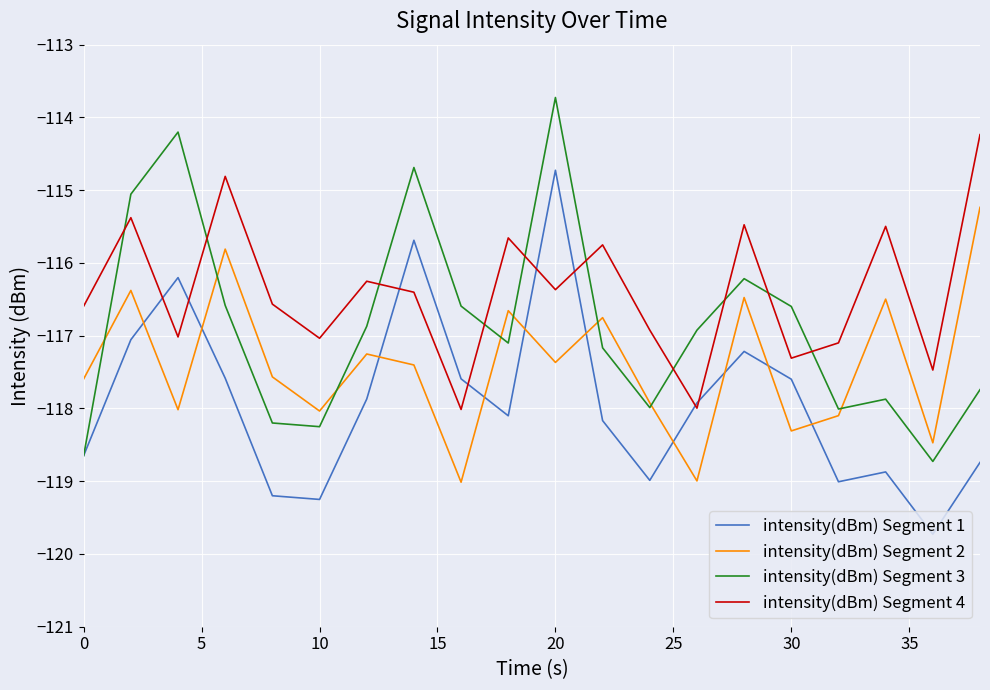

True or false: intensity(dBm) Segment 4 and intensity(dBm) Segment 2 cross at least once.

False